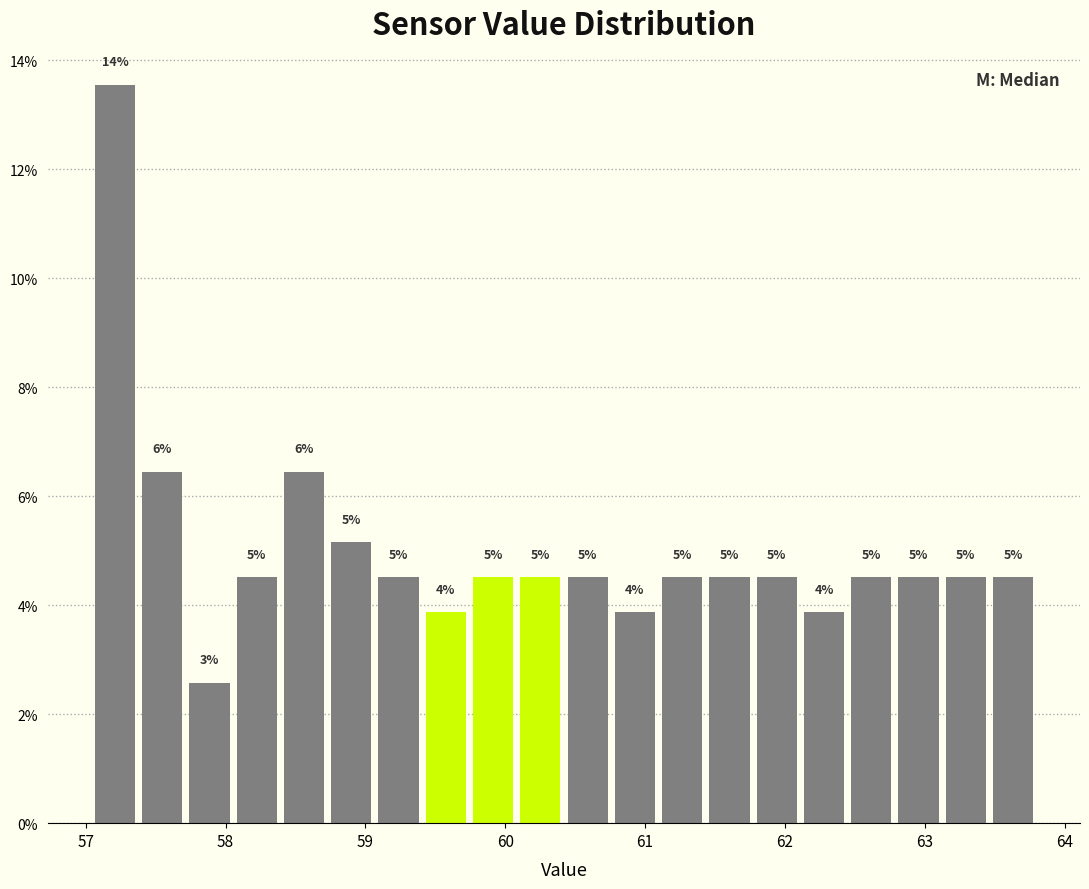

Around what value on the x-axis is the tallest bar? Give the approximate position of its centre, as read against the axis.

57.2